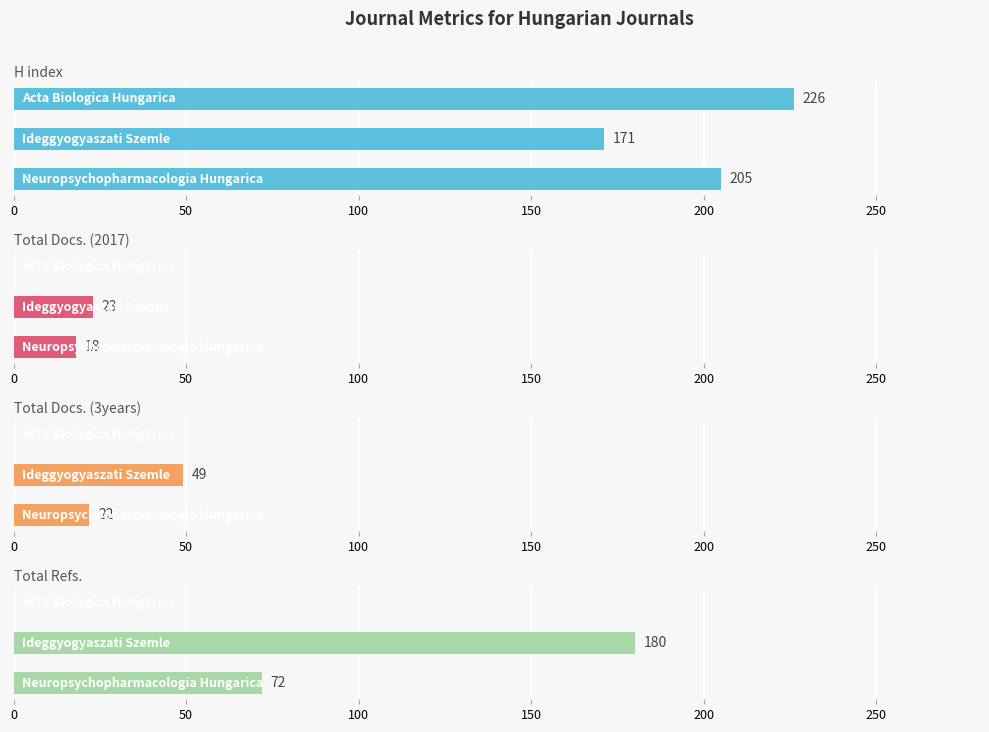

Is the value of H index at 50 greater than the value of Total Refs. at 100?

Yes